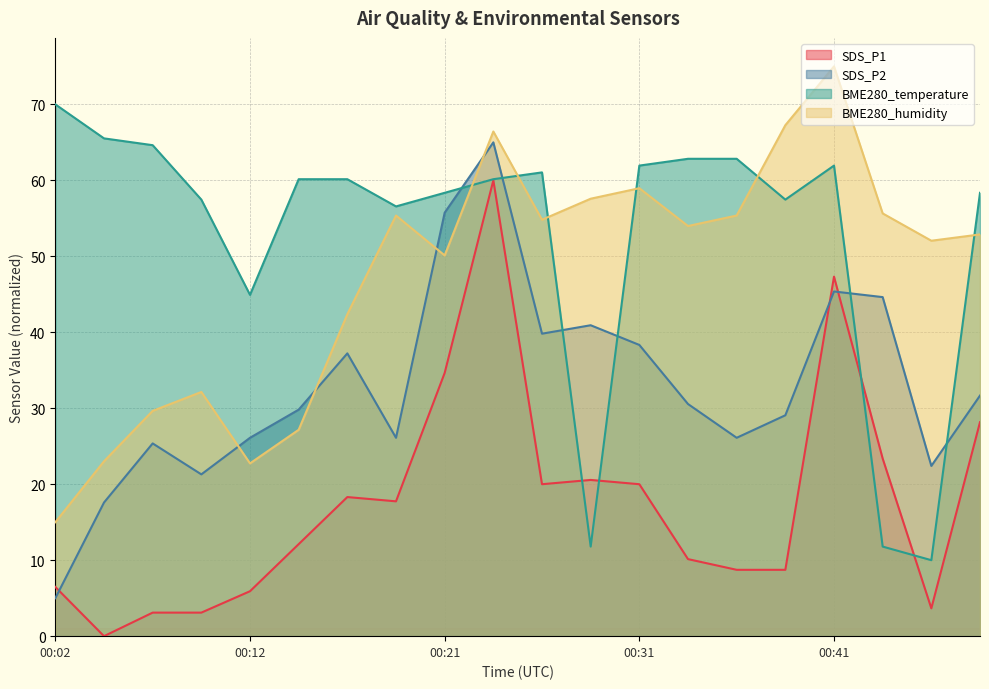

What is the highest value of the SDS_P2 series?

65.0